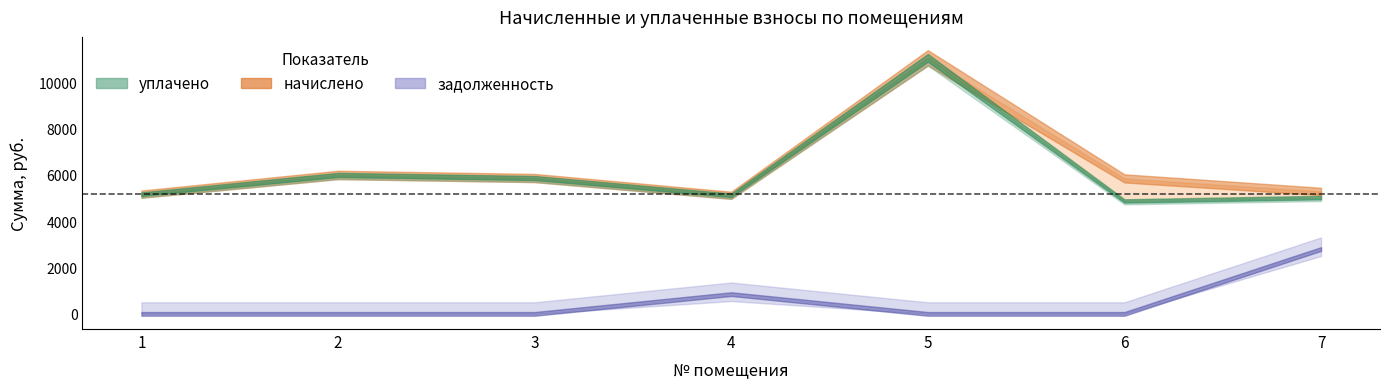

Reading left to right, list all the values displayed in this chart.

начислено: 5166.7	5994.7	5862.2	5117.0	11045.5	5845.7	5282.6
уплачено: 5166.7	5994.7	5862.2	5117.0	11045.5	4871.4	5017.7
задолженность: 0.0	0.0	0.0	852.8	0.0	0.0	2797.6